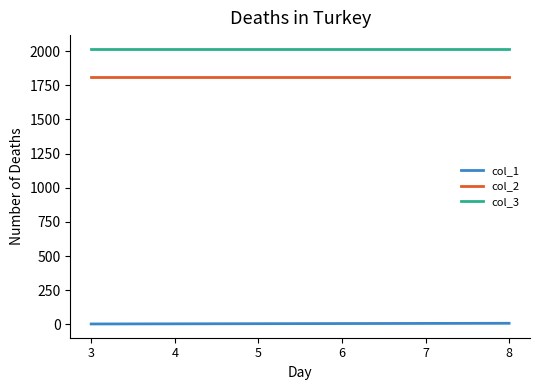

Which series has the largest total across all categories?

col_3